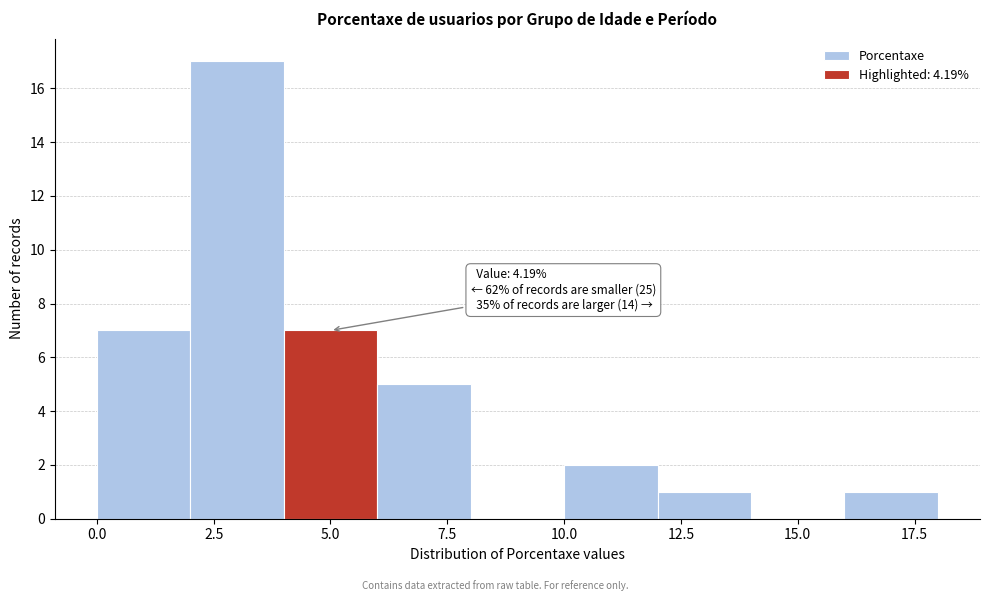

Which range on the x-axis has the tallest bar?

2 to 4